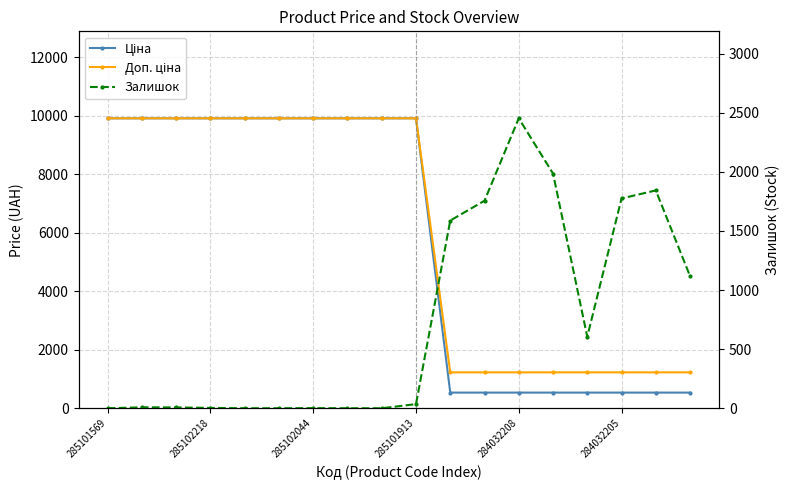

What is the sum of all Доп. ціна values?

108902.2